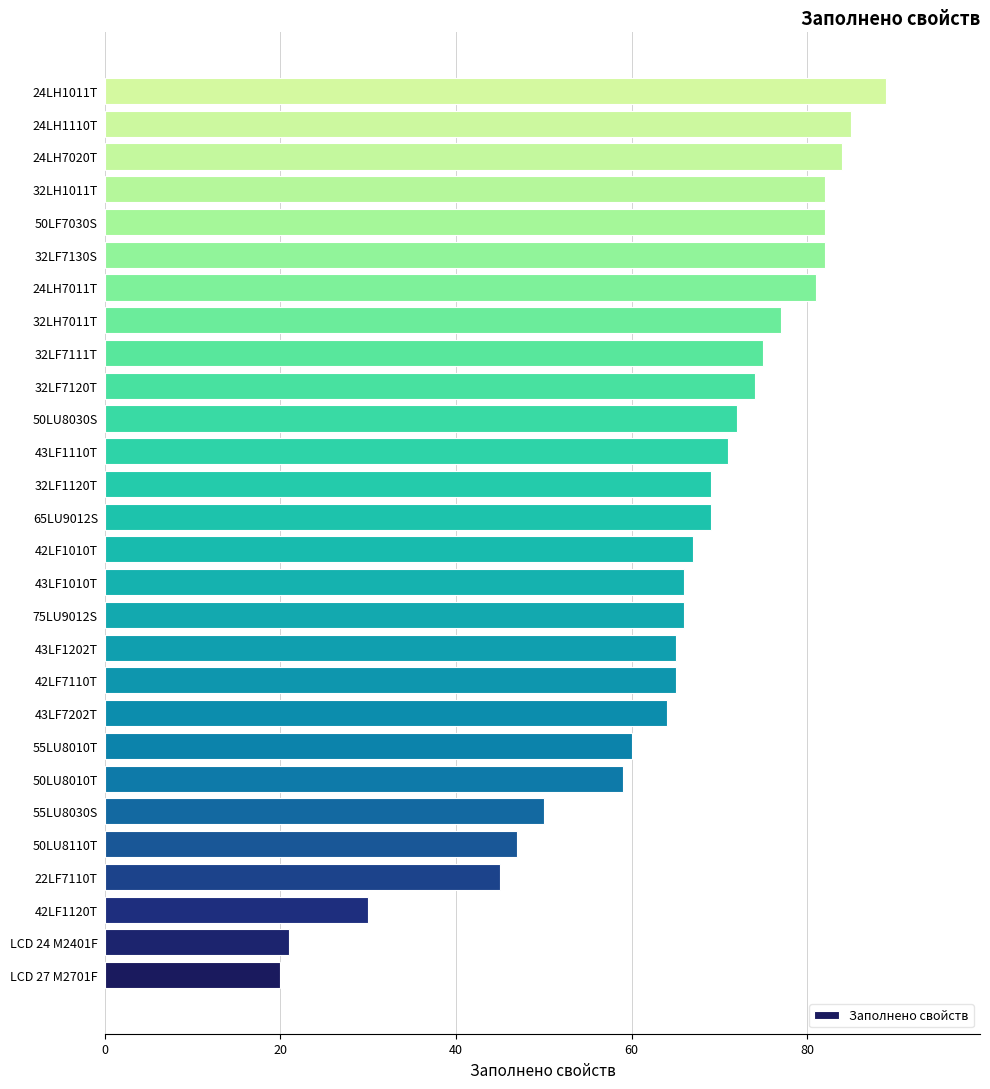

Reading bottom to top, what are all the values shown in this chart?

LCD 27 M2701F=20	LCD 24 M2401F=21	42LF1120T=30	22LF7110T=45	50LU8110T=47	55LU8030S=50	50LU8010T=59	55LU8010T=60	43LF7202T=64	42LF7110T=65	43LF1202T=65	75LU9012S=66	43LF1010T=66	42LF1010T=67	65LU9012S=69	32LF1120T=69	43LF1110T=71	50LU8030S=72	32LF7120T=74	32LF7111T=75	32LH7011T=77	24LH7011T=81	32LF7130S=82	50LF7030S=82	32LH1011T=82	24LH7020T=84	24LH1110T=85	24LH1011T=89